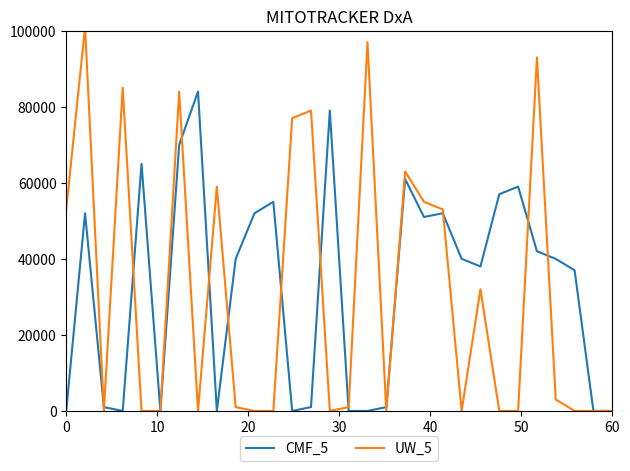

What are all the series names shown in the legend?

CMF_5, UW_5